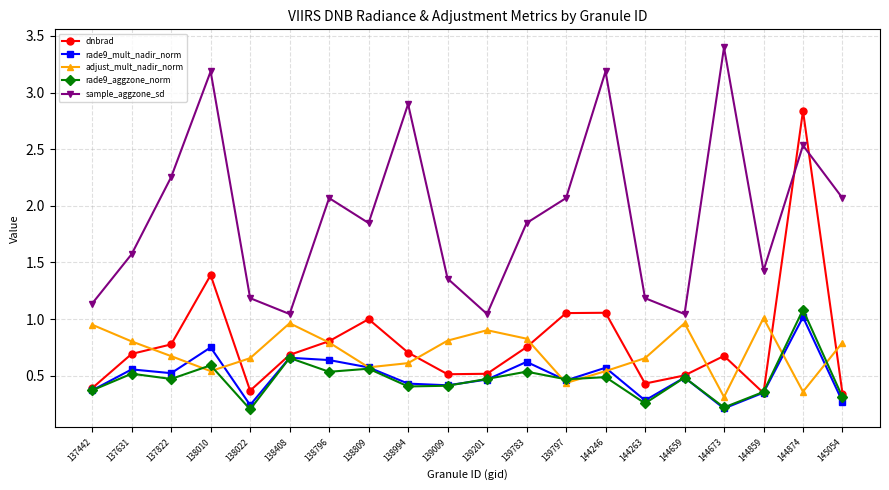

At how many categories does at least one series exceed 2?

9